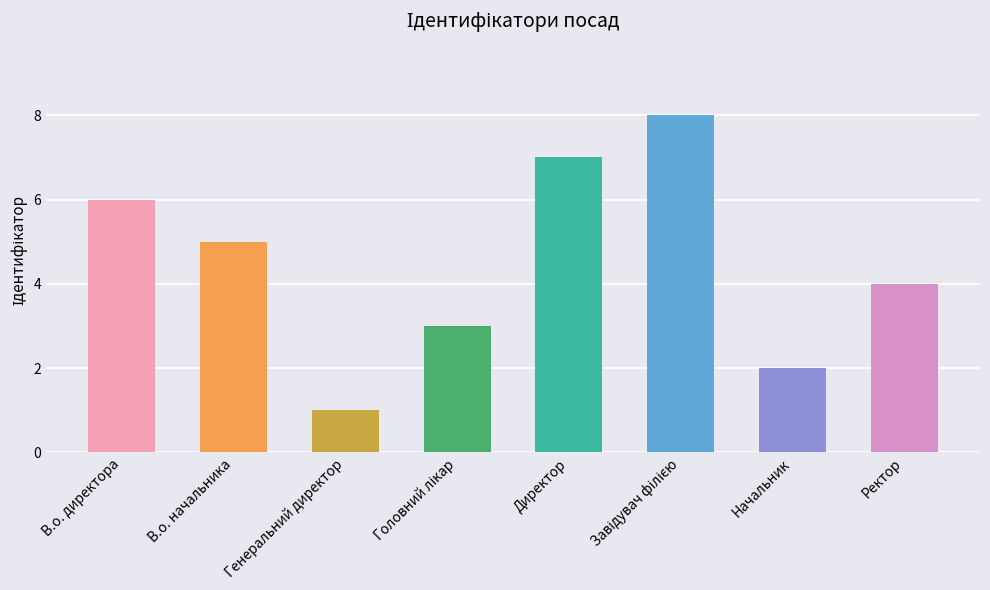

What is the smallest value displayed?

1